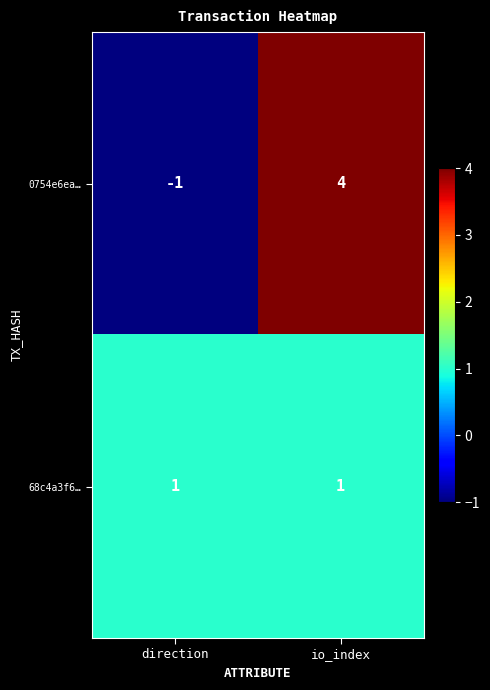

Reading left to right, transcribe all the data shown in this chart.

0754e6ea…: direction=-1	io_index=4
68c4a3f6…: direction=1	io_index=1